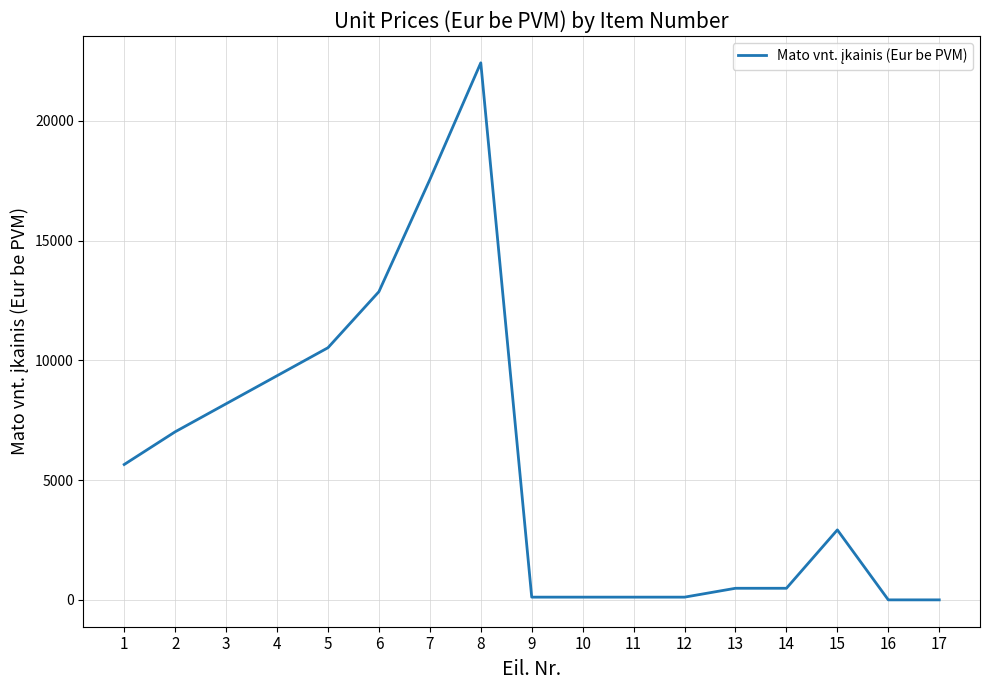

Between 8 and 4, which is larger?

8